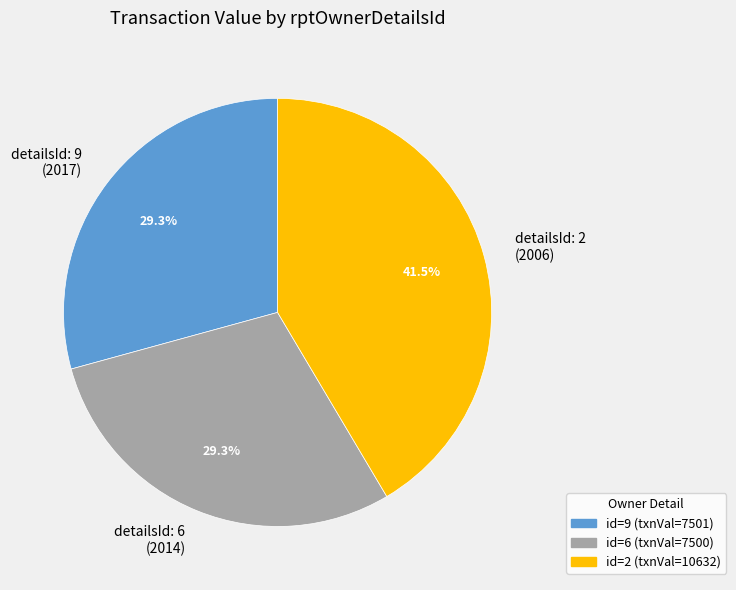

Is there a majority slice in this chart?

No